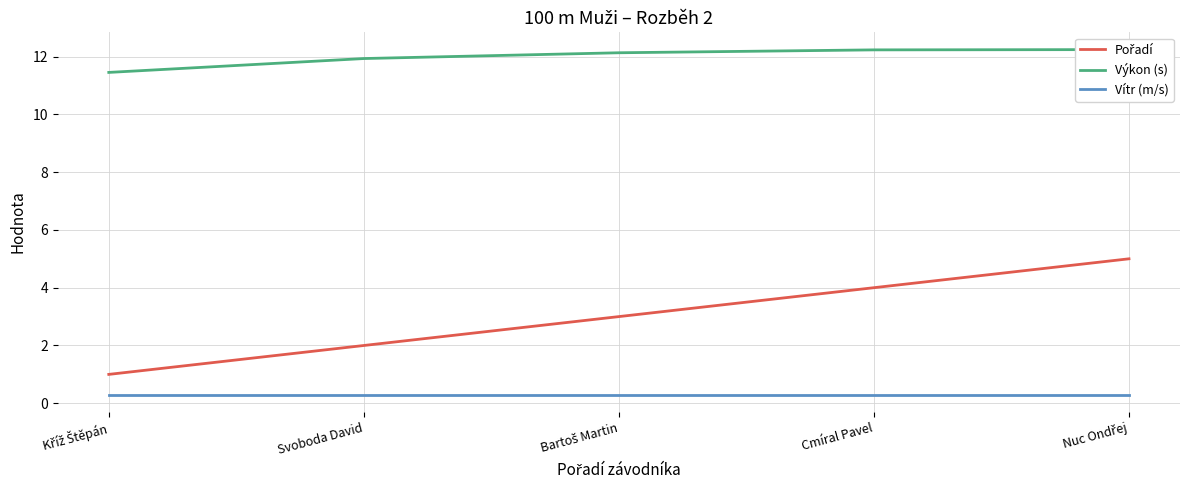

Count the Pořadí values in the range 2 to 4.

3